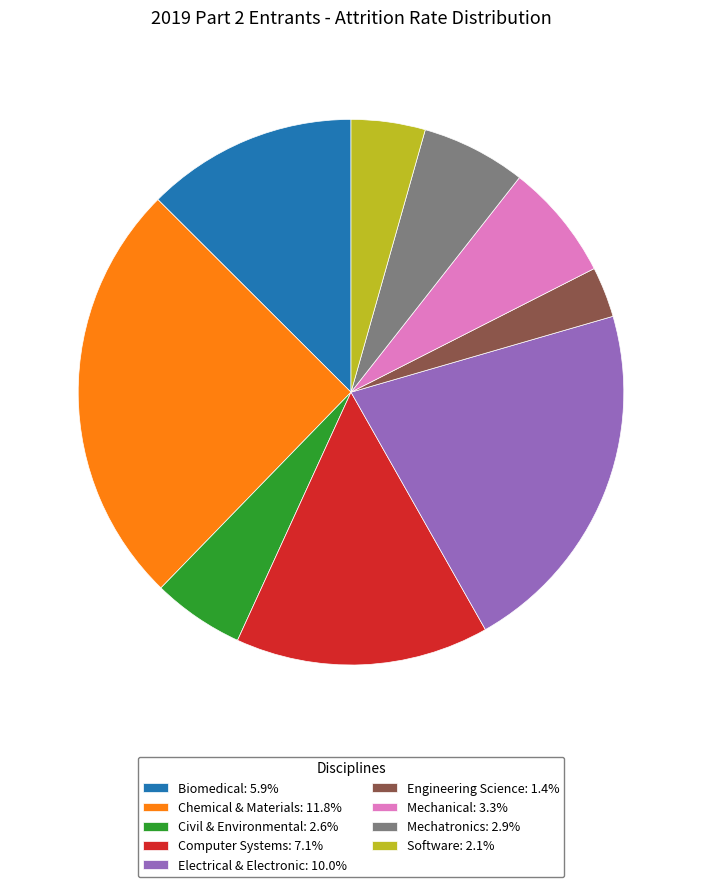

How many slices are in this pie chart?

9